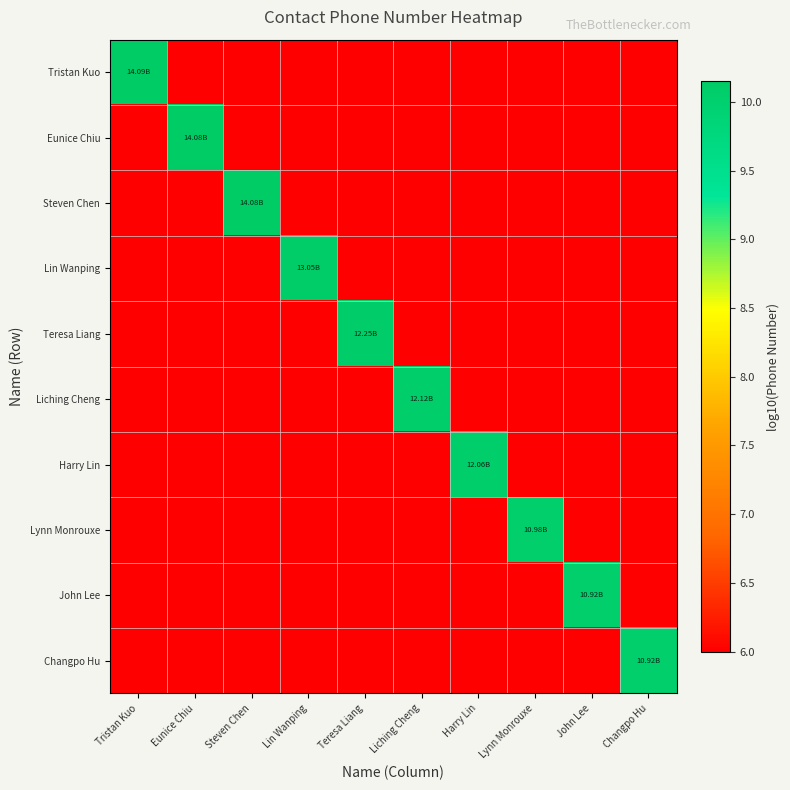

At Lynn Monrouxe, list the series in order from largest to smallest.

Lynn Monrouxe, Tristan Kuo, Eunice Chiu, Steven Chen, Lin Wanping, Teresa Liang, Liching Cheng, Harry Lin, John Lee, Changpo Hu